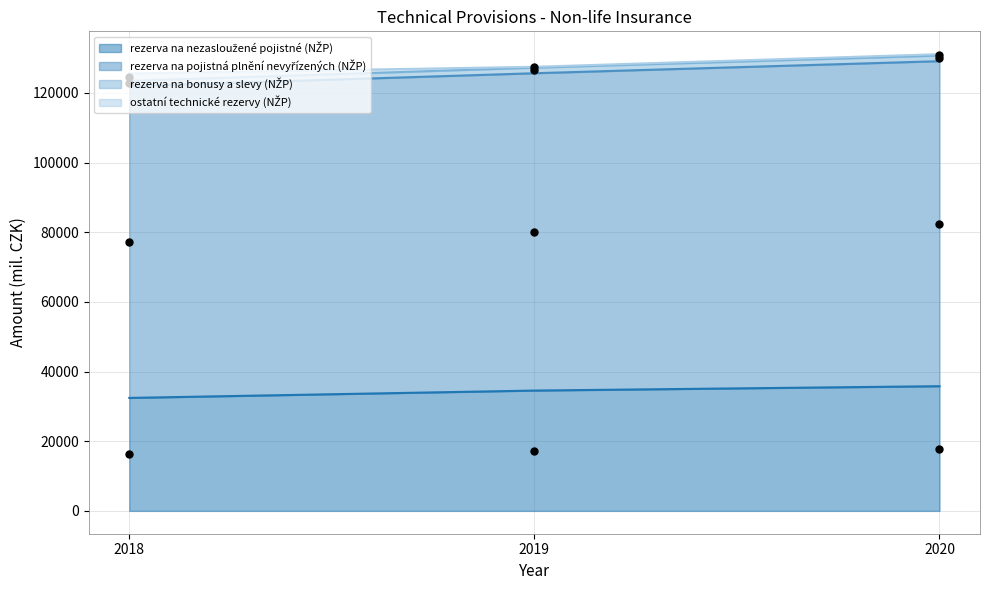

What is the total value across all series at 2019?

161943.0